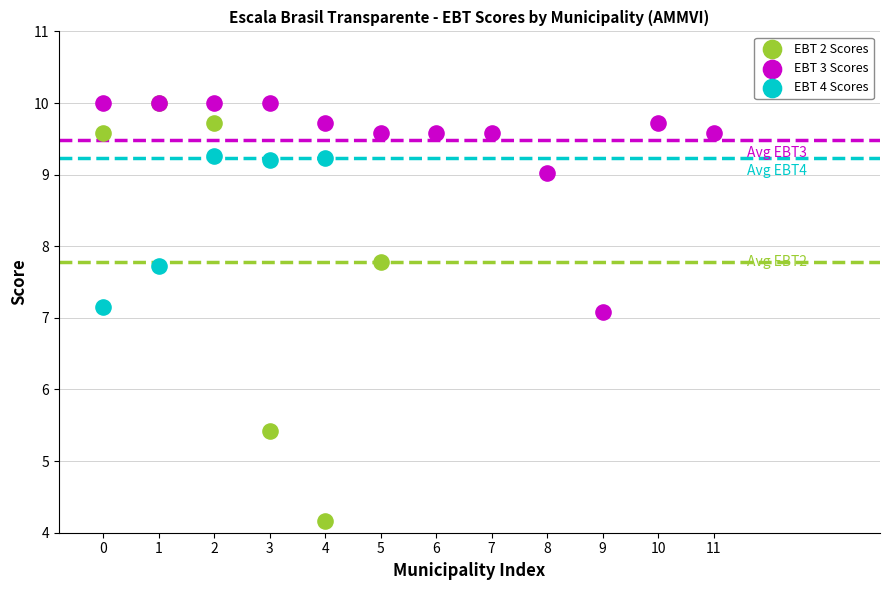

Which series reaches the minimum Y coordinate?

EBT 2 Scores